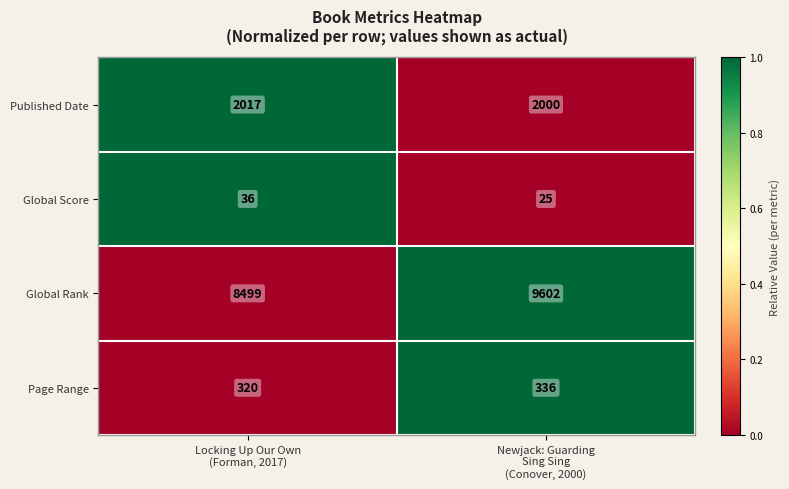

What is the minimum value for Global Score?

25